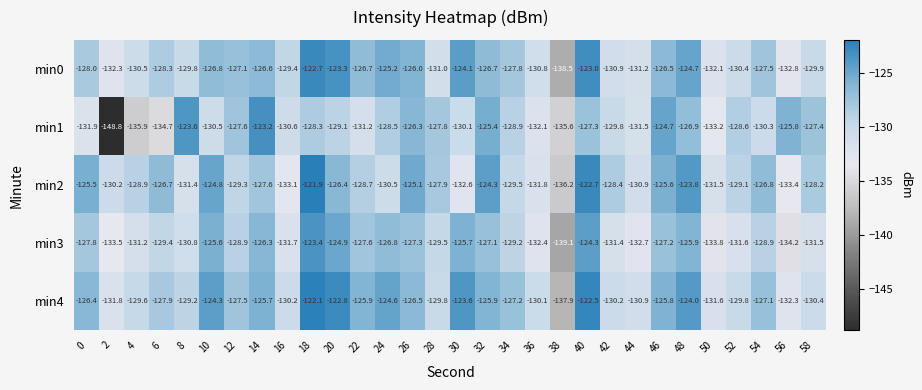

How many data points in min2 are above -128?

13